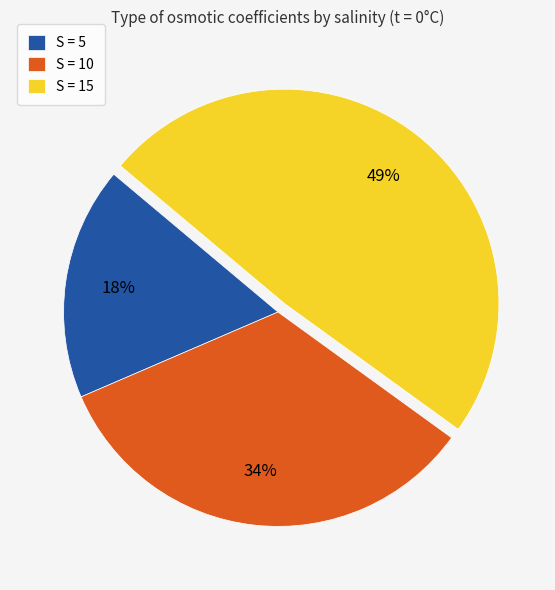

Which slice is the largest?

S = 15